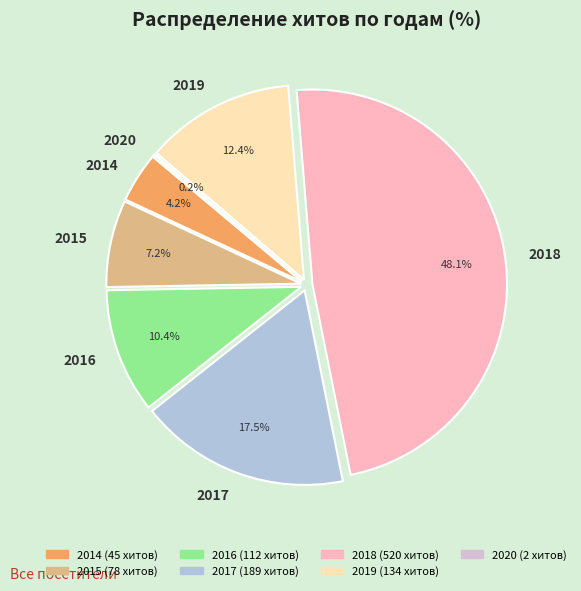

Does any single category account for the majority?

No